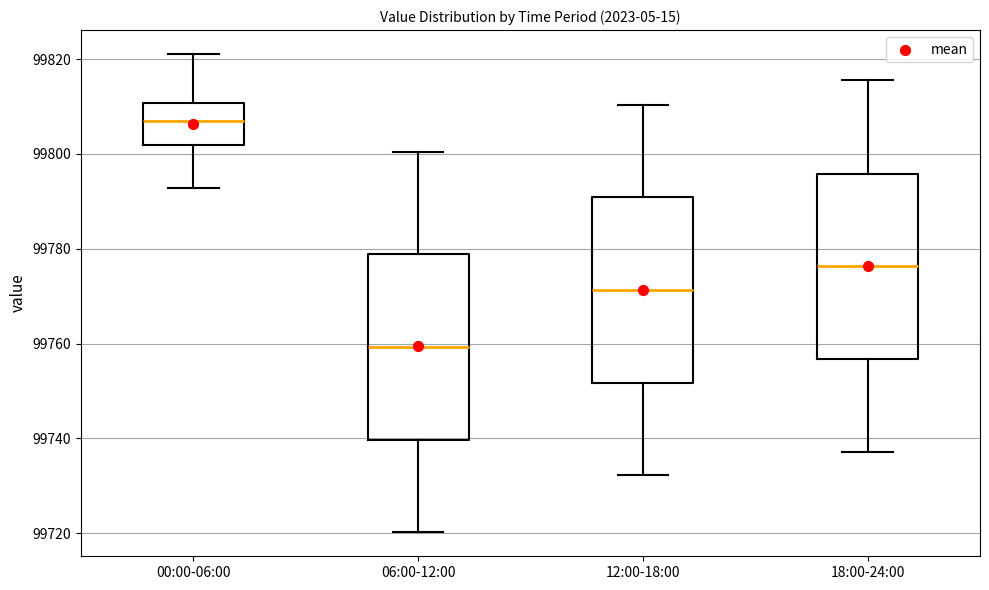

Reading left to right, read every box against the y-axis: the position of its median line, the range the box covers, and the ends of its whiskers. The values are not printed on the chart, so give them approximately, as read against the axis.

00:00-06:00: median 99808, box 99802 to 99810, whiskers 99792 to 99822
06:00-12:00: median 99760, box 99740 to 99778, whiskers 99720 to 99800
12:00-18:00: median 99772, box 99752 to 99790, whiskers 99732 to 99810
18:00-24:00: median 99776, box 99756 to 99796, whiskers 99738 to 99816